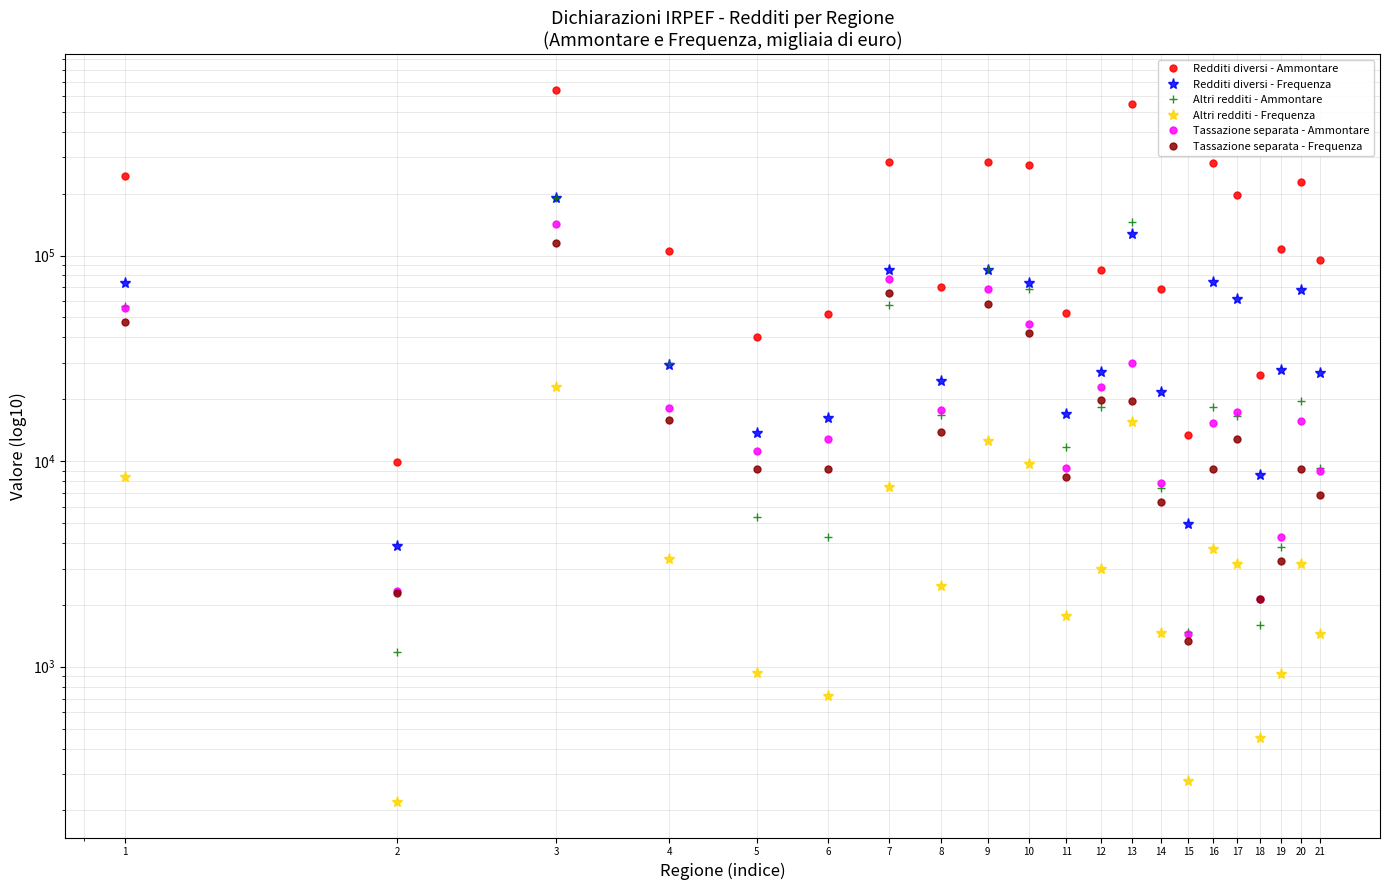

Between 10 and 16, which series saw the biggest shift?

Altri redditi - Ammontare